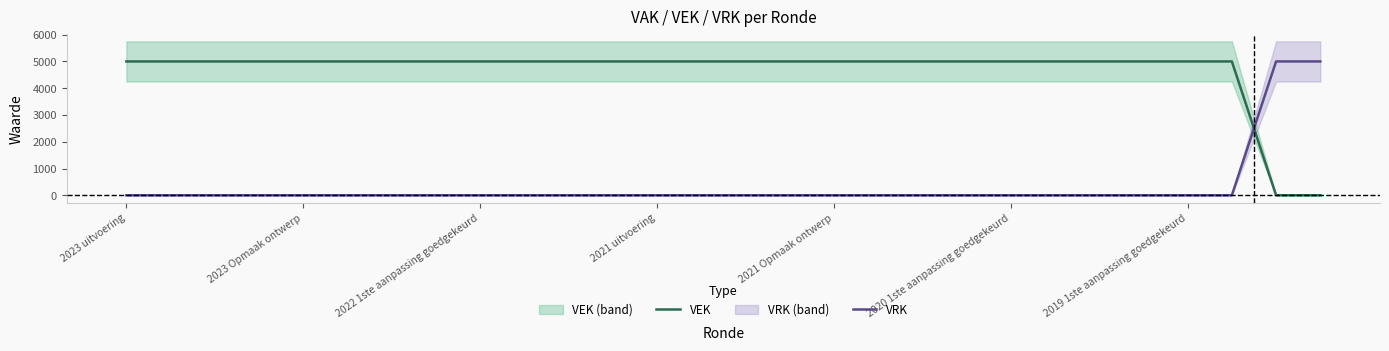

What position from the right is 22?

6